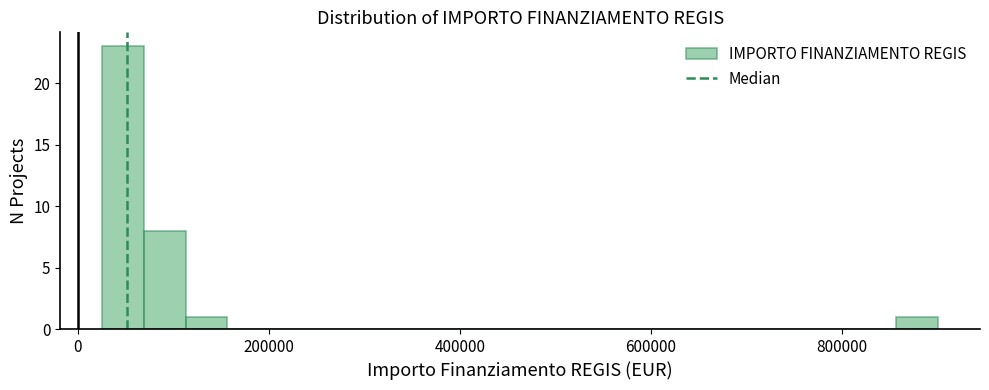

Around what value on the x-axis is the tallest bar? Give the approximate position of its centre, as read against the axis.

40000